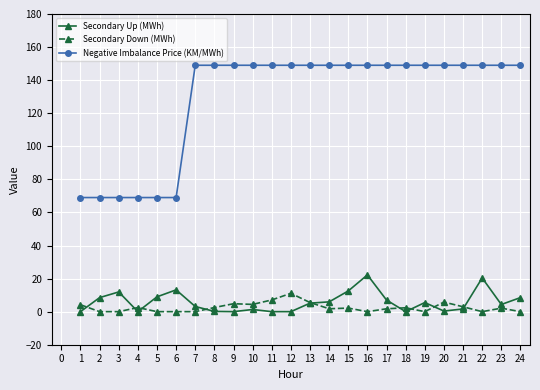

Read the Negative Imbalance Price (KM/MWh) value at 20.

149.0